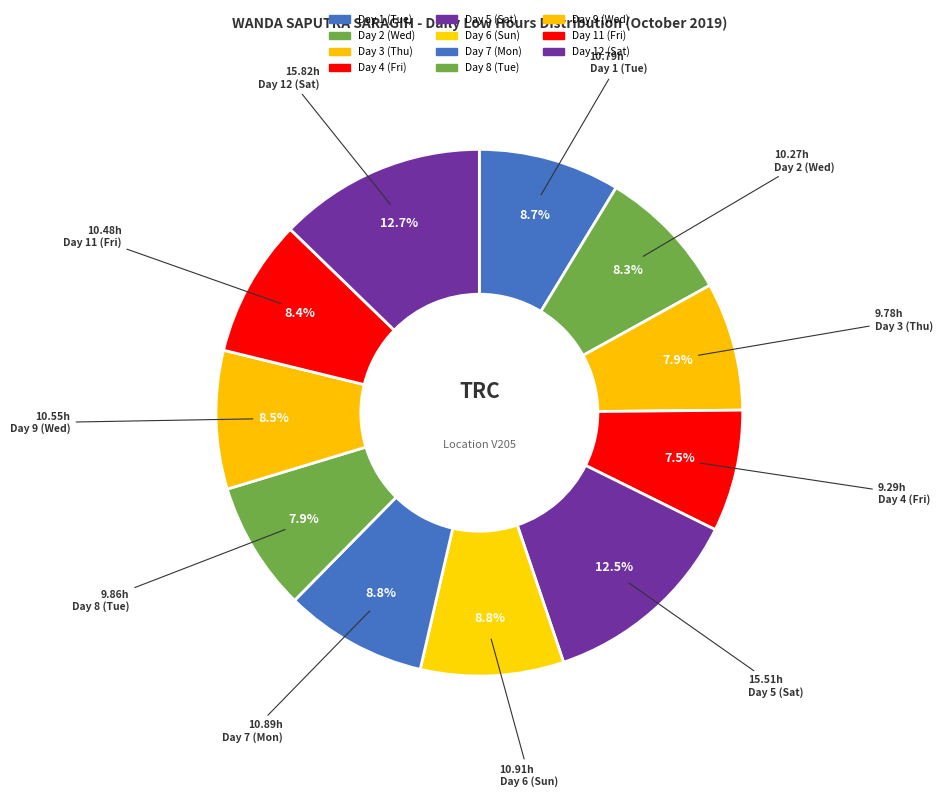

Does Day 3 (Thu) represent more than half of the total?

No